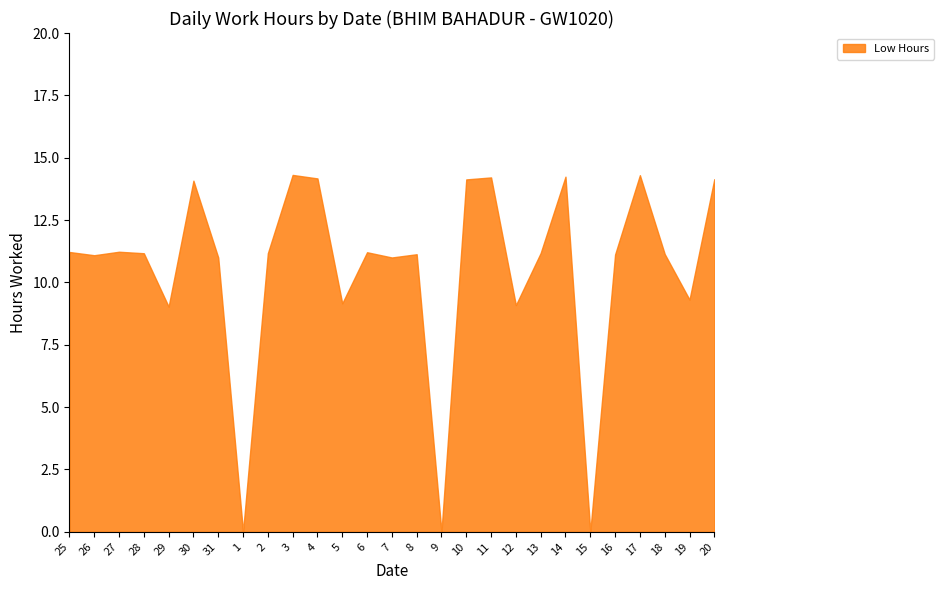

What position from the right is 26?

26